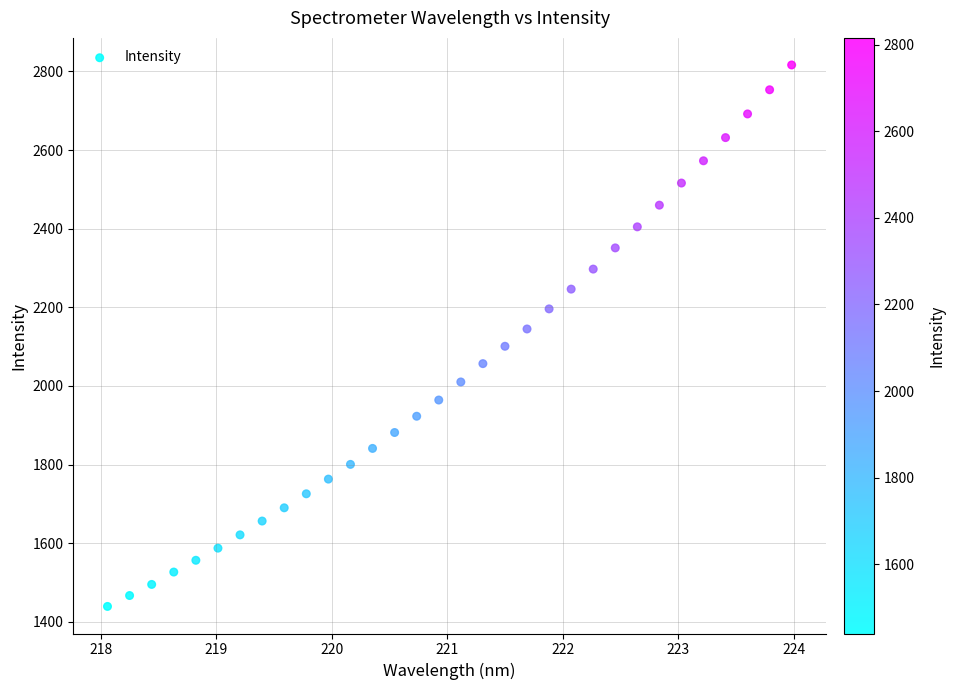

What is the range of Y values (max minus min)?

1376.8